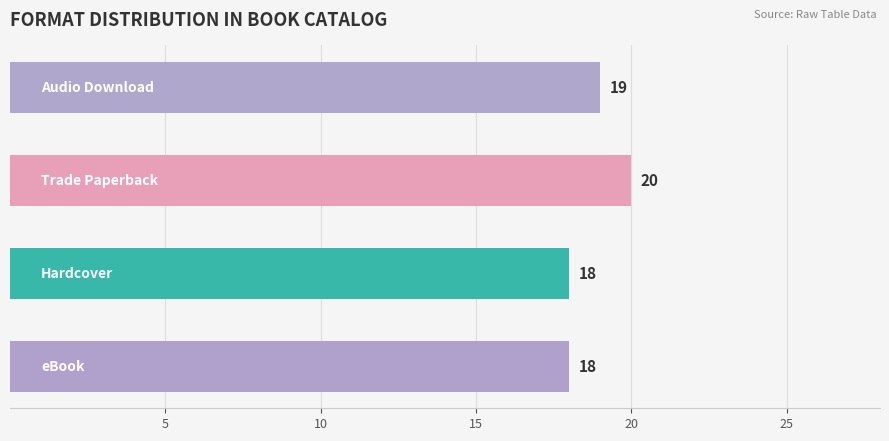

What is the greatest value displayed?

20